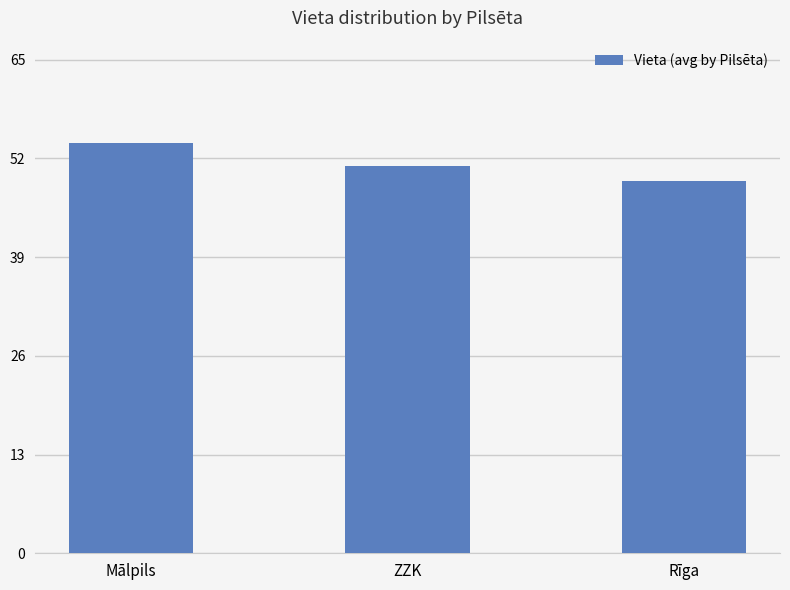

Rank the categories by value from lowest to highest.

Rīga, ZZK, Mālpils